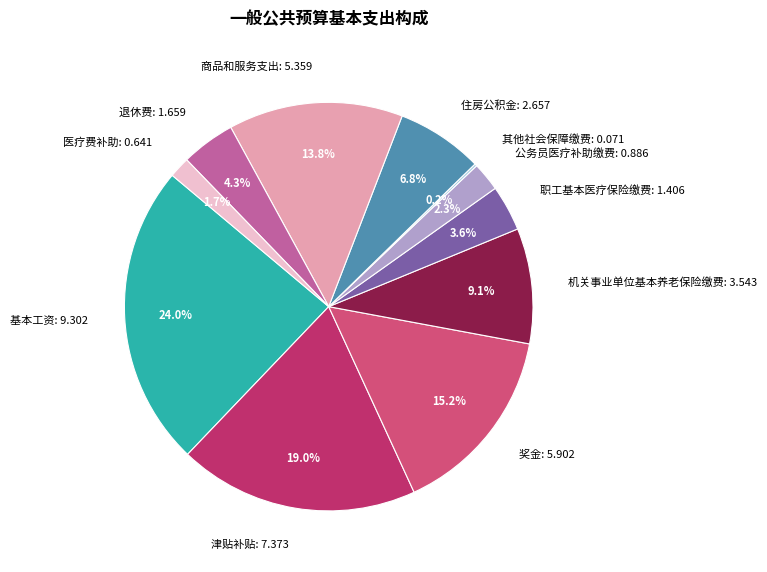

Between 职工基本医疗保险缴费: 1.406 and 基本工资: 9.302, which is larger?

基本工资: 9.302